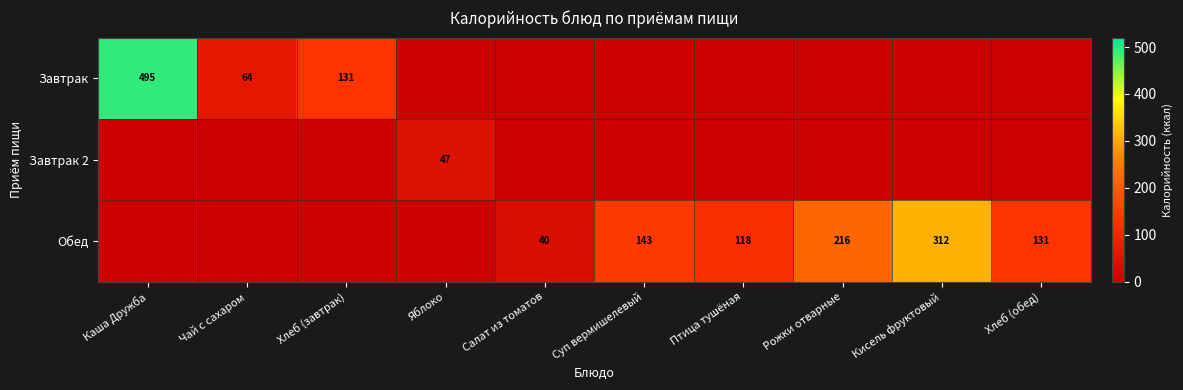

At which category does the chart reach its minimum across all series?

Яблоко